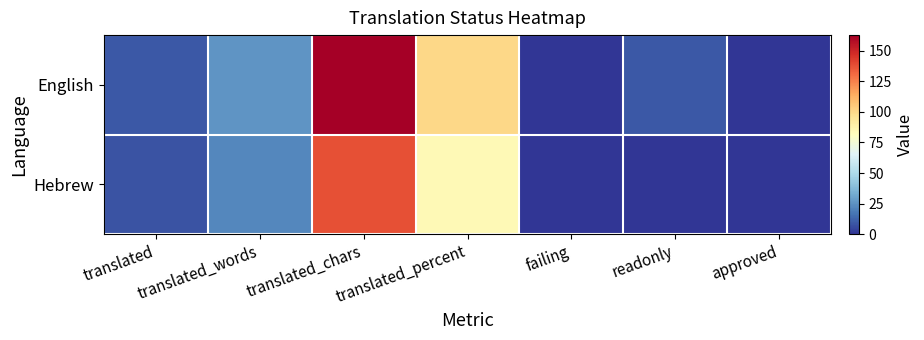

Which series has the largest total across all categories?

English